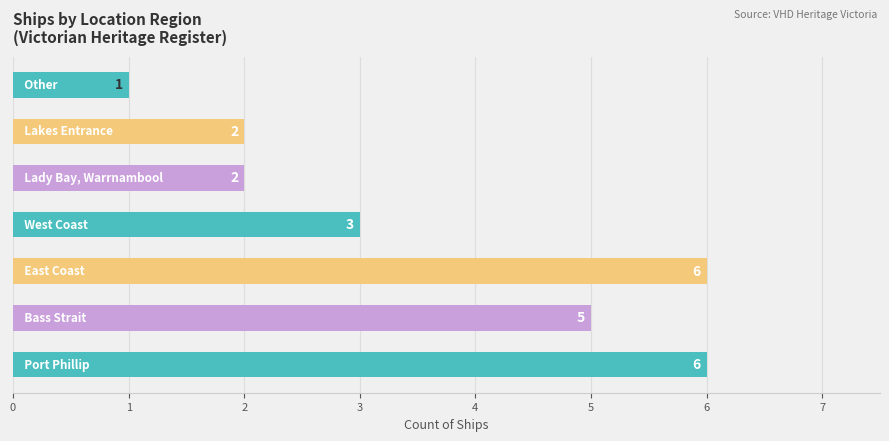

Reading top to bottom, transcribe all the data shown in this chart.

1	2	2	3	6	5	6